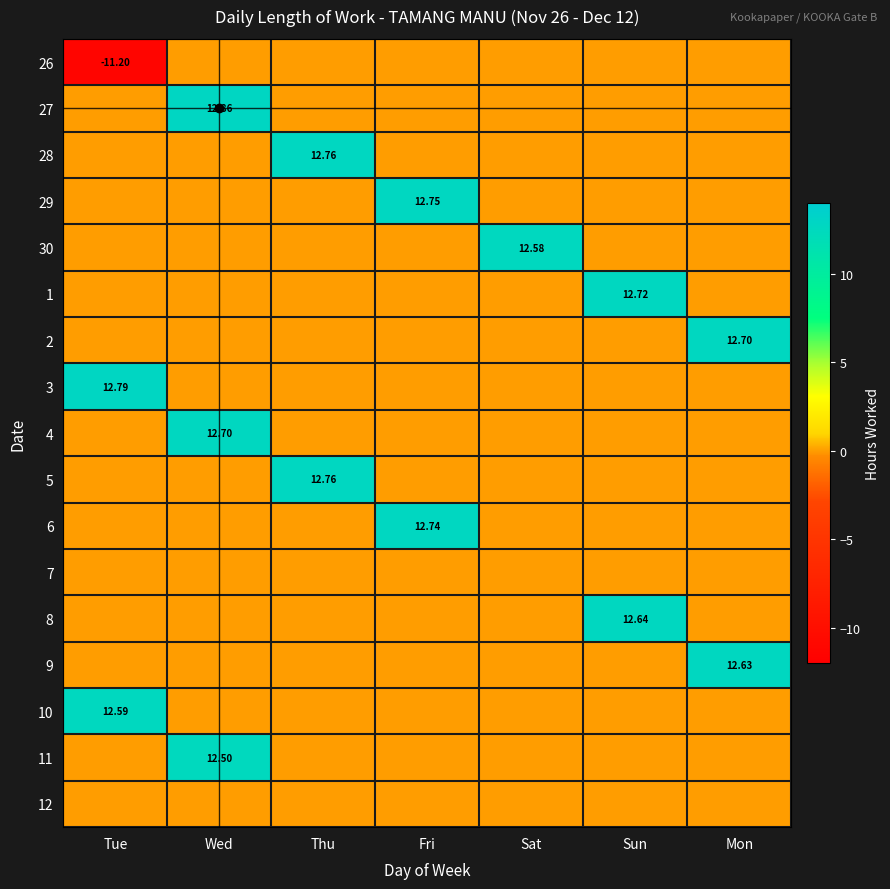

What is the sum of the 10 values at Mon and Tue?

12.6